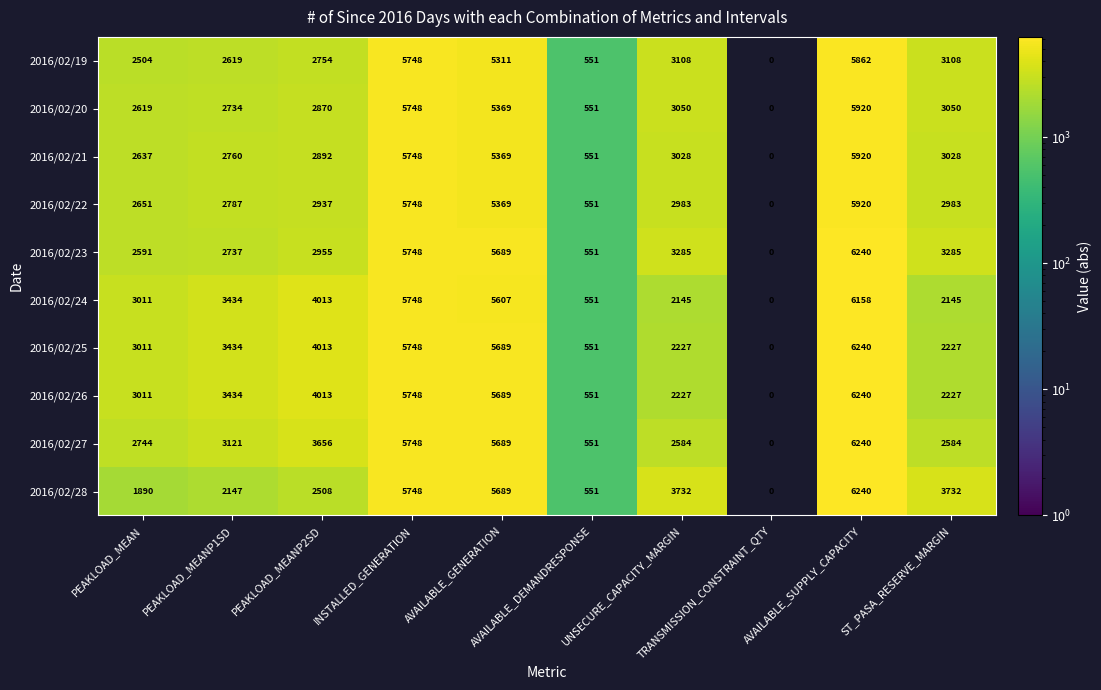

What is the maximum value for 2016/02/28?

6240